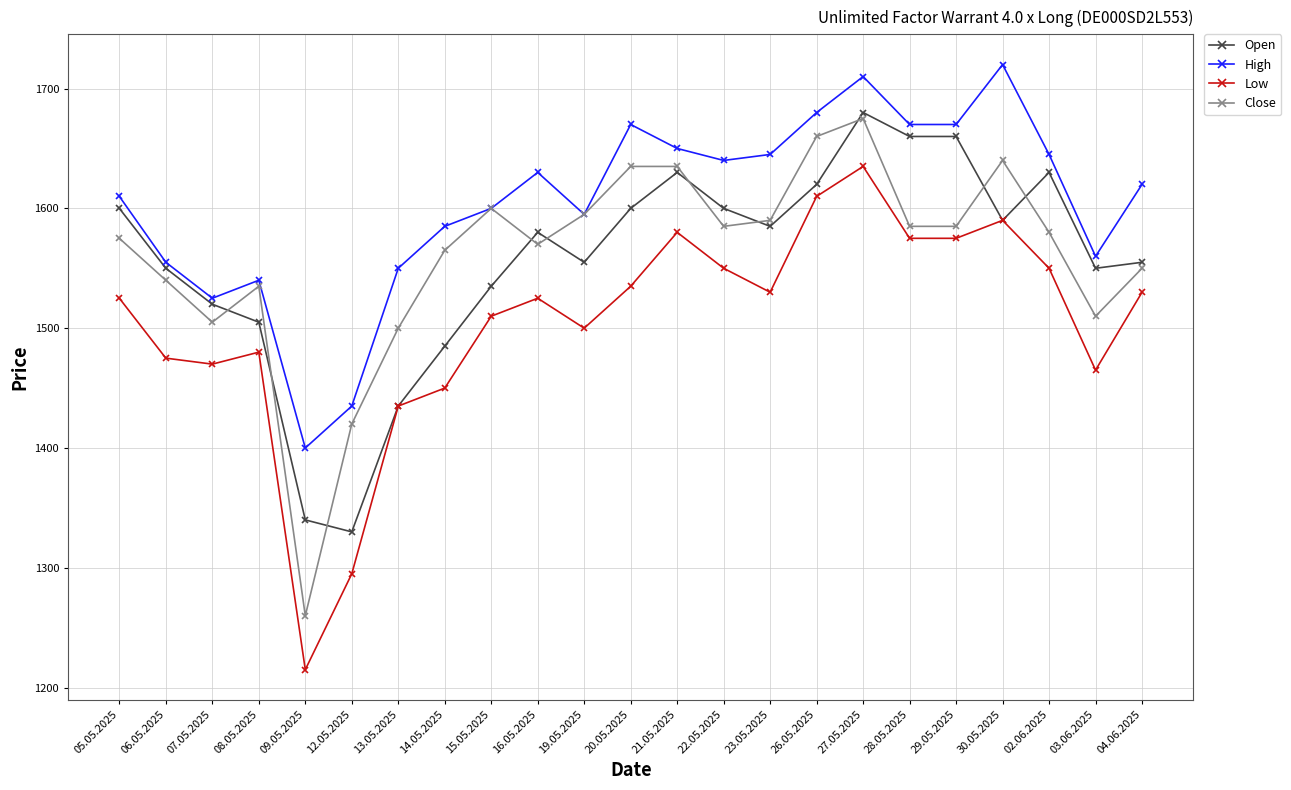

What are all the series names shown in the legend?

Open, High, Low, Close